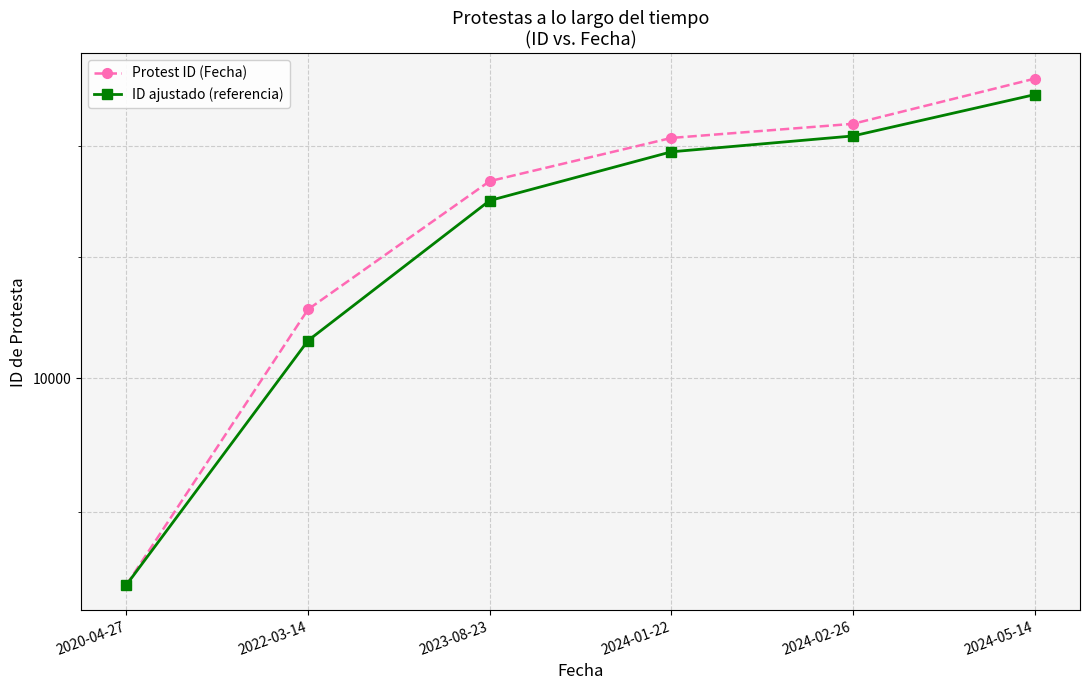

The value of ID ajustado (referencia) at 2024-01-22 is 11950. True or false?

True